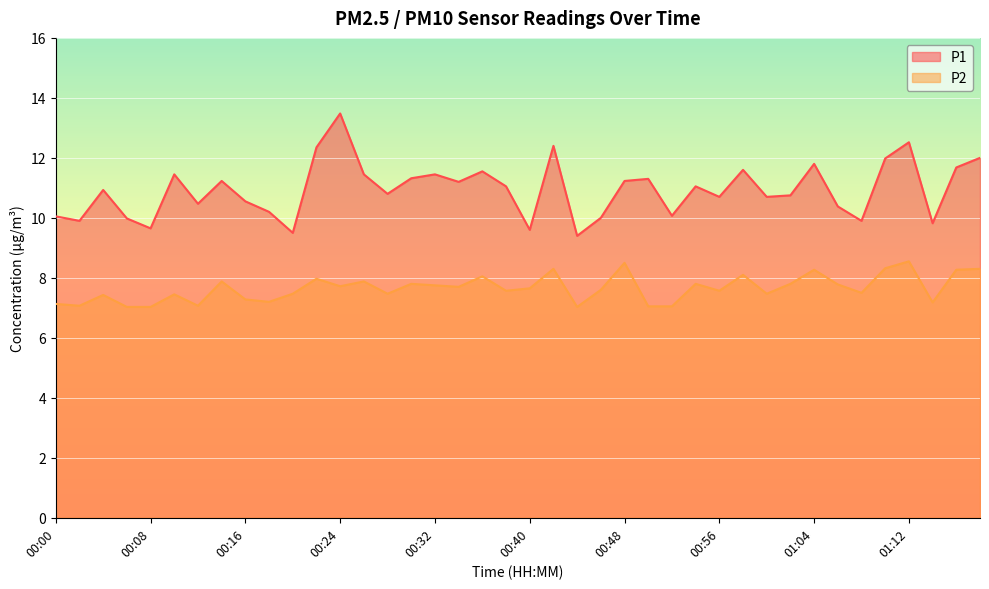

The P1 series shows 11.7 at 01:16. True or false?

True